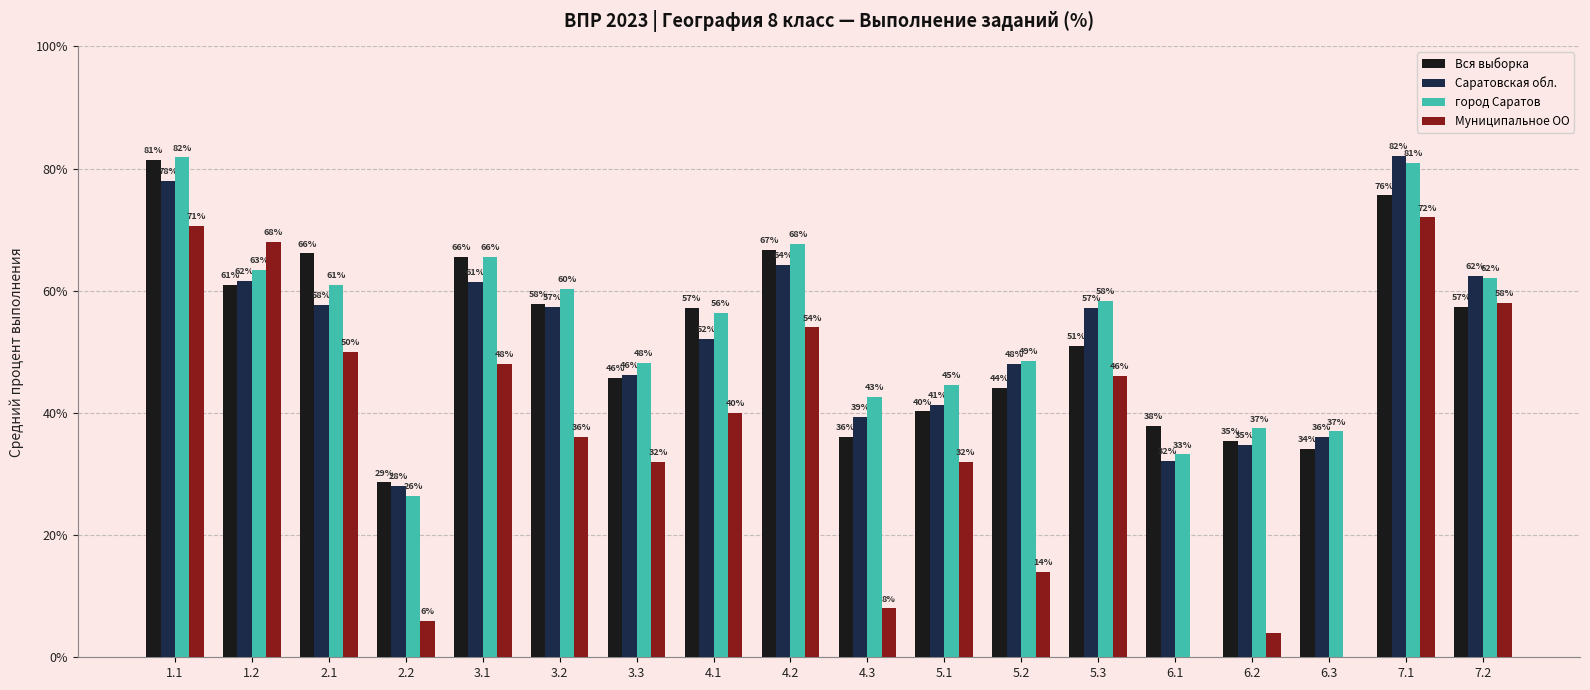

Is it true that Саратовская обл. equals 64.3 at 4.2?

True